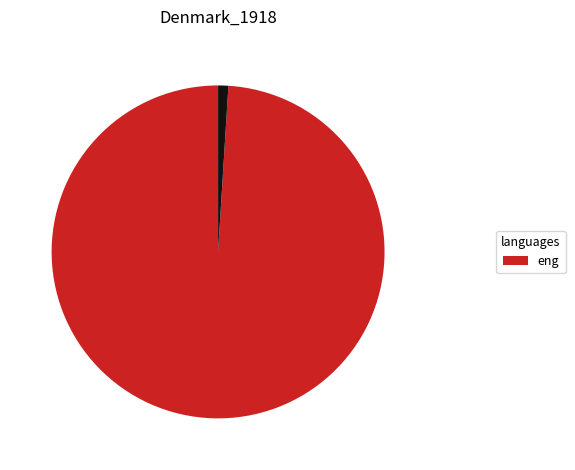

Is there any slice that represents more than half of the pie?

Yes